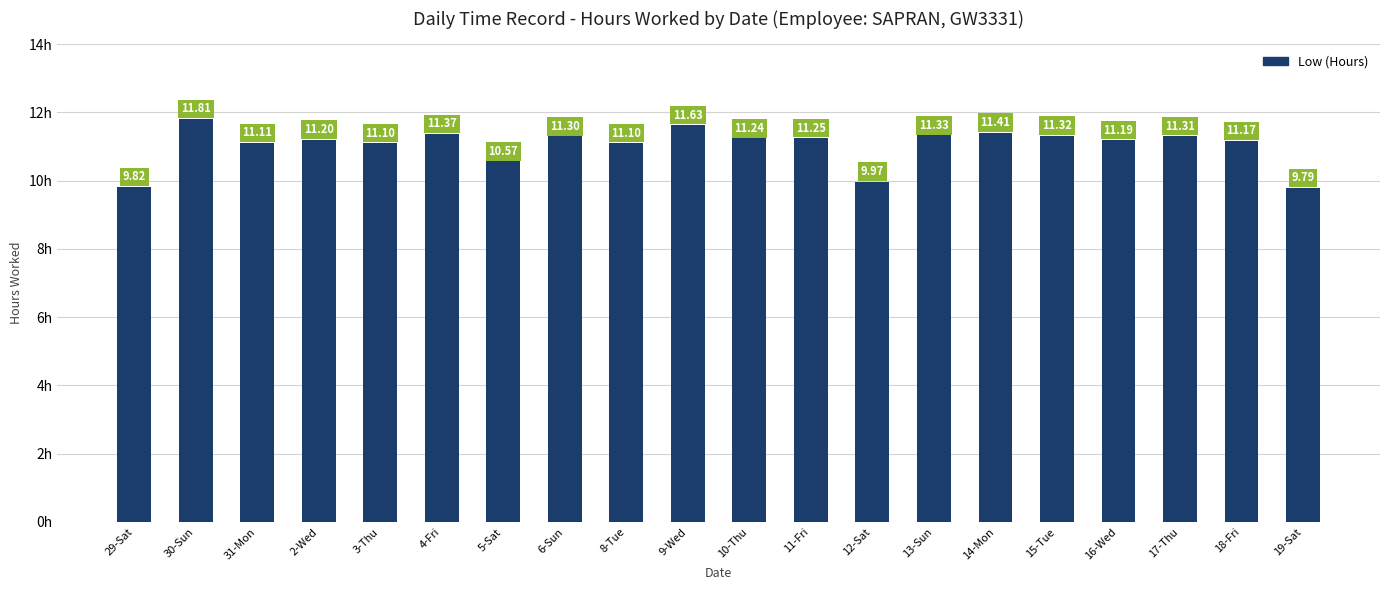

What is the difference between the maximum and minimum values?

2.0